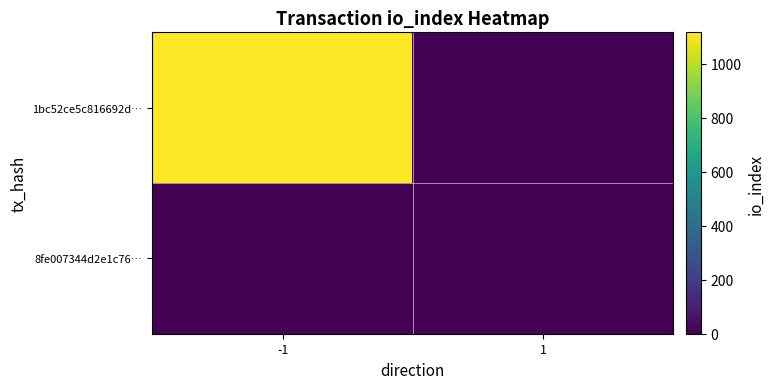

How many categories are shown in the chart?

2